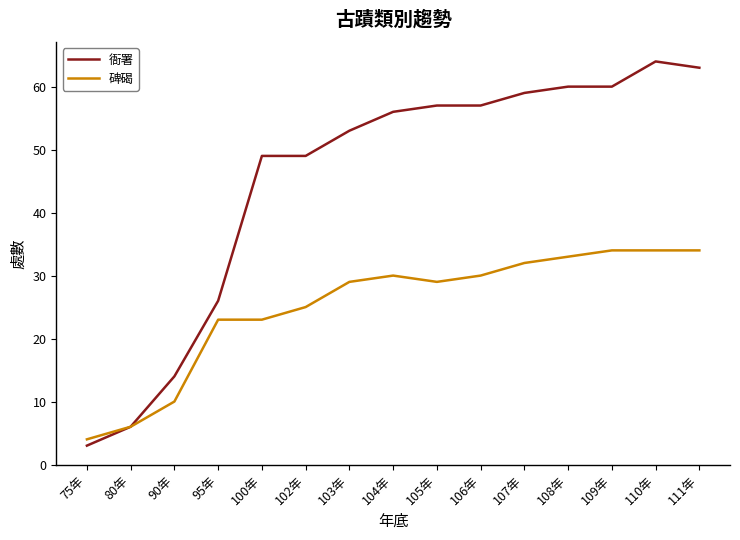

Rank the series by their maximum value, from lowest to highest.

碑碣, 衙署